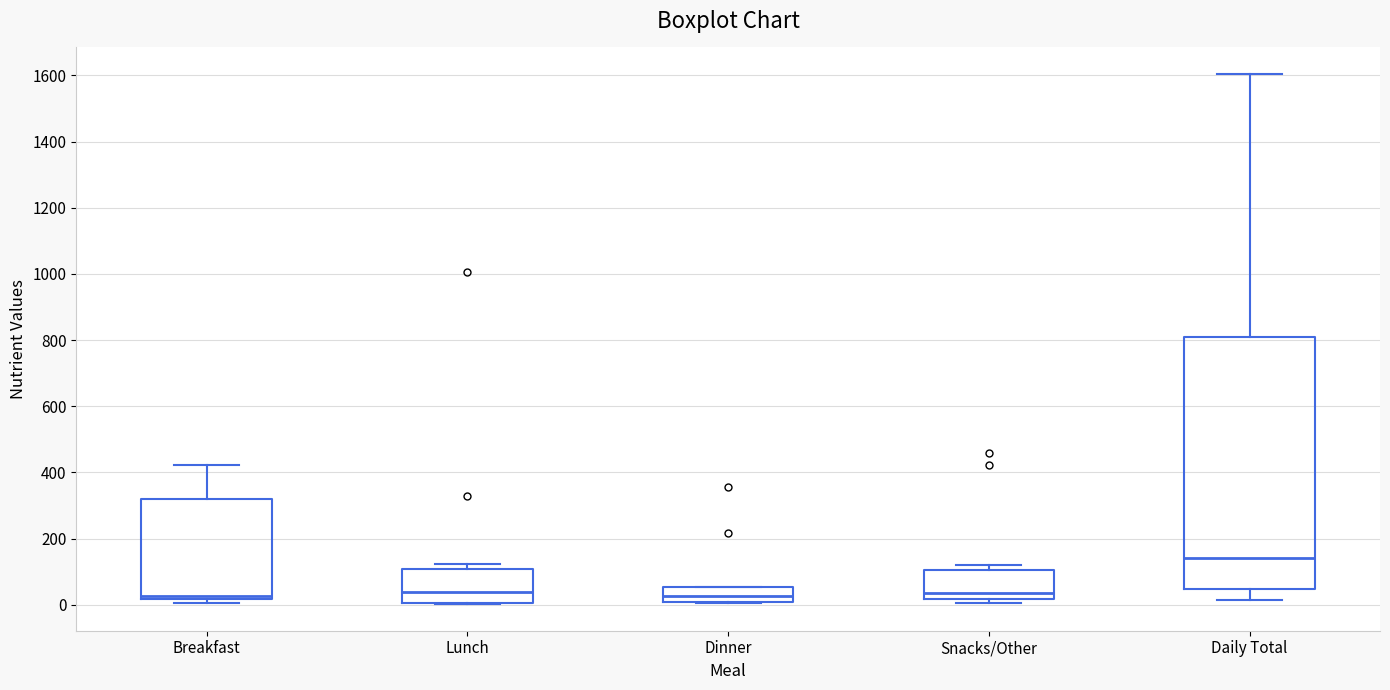

Reading left to right, transcribe this box plot: for each box, give where its median line is, the range the box spans, and where its two whiskers end, as read against the y-axis. The values are not printed on the chart, so give them approximately, as read against the axis.

Breakfast: median 20 (just above the box's lower edge), box 20 to 320, whiskers 0 to 420
Lunch: median 40, box 0 to 100, whiskers 0 to 120
Dinner: median 20, box 0 to 60, whiskers 0 to 60
Snacks/Other: median 40, box 20 to 100, whiskers 0 to 120
Daily Total: median 140, box 40 to 800, whiskers 20 to 1600